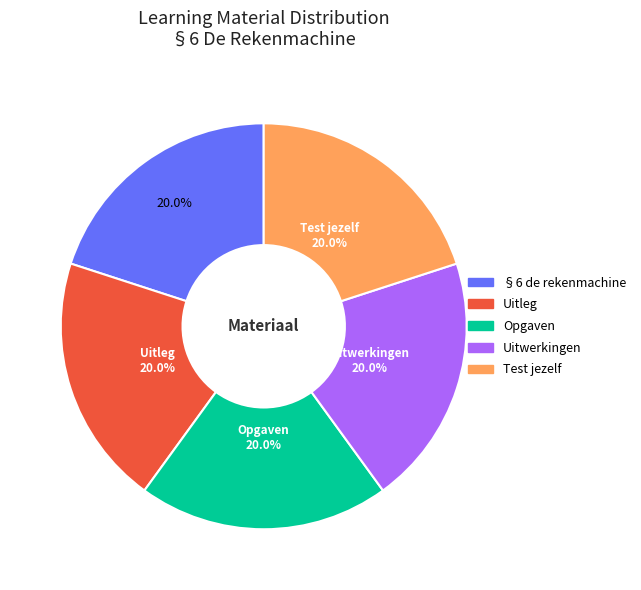

Is it true that Uitwerkingen is 15% of the pie?

False